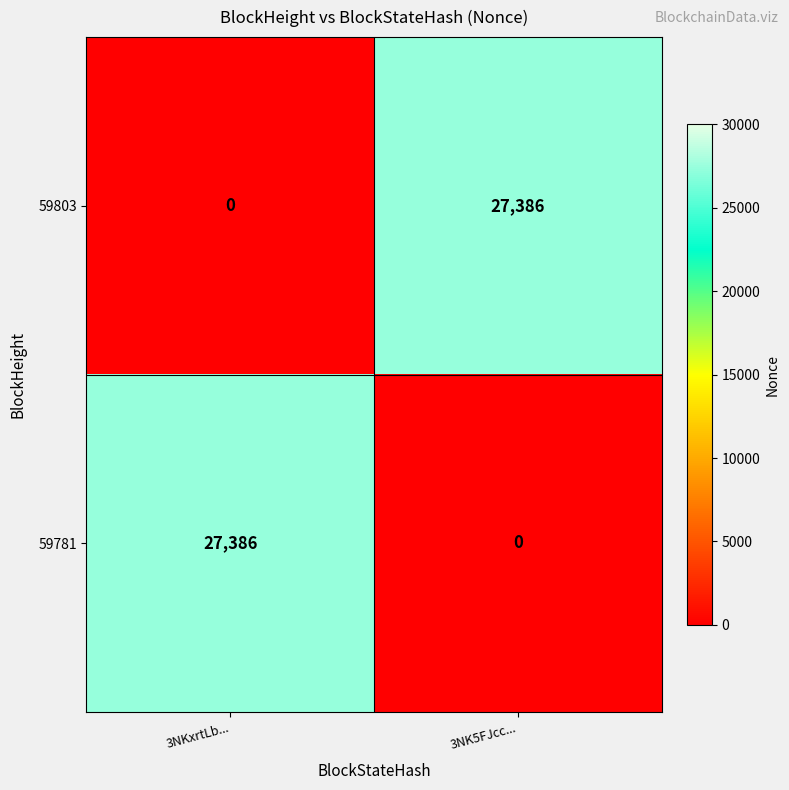

What is the total value across all series at 3NKxrtLb...?

27386